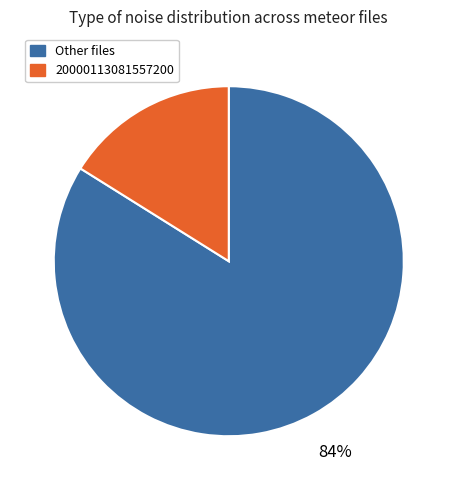

To the nearest percent, what is the difference between the largest and smallest slice percentages?

68%